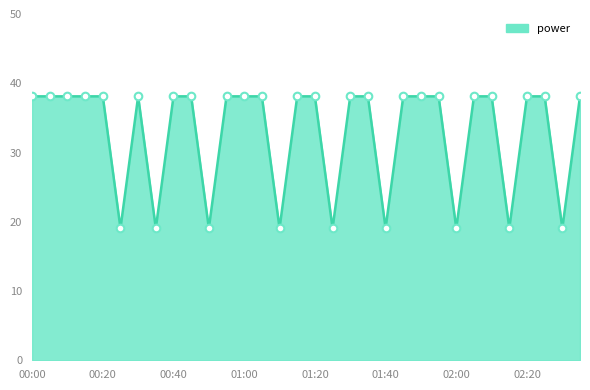

What is the maximum value shown in the chart?

38.1